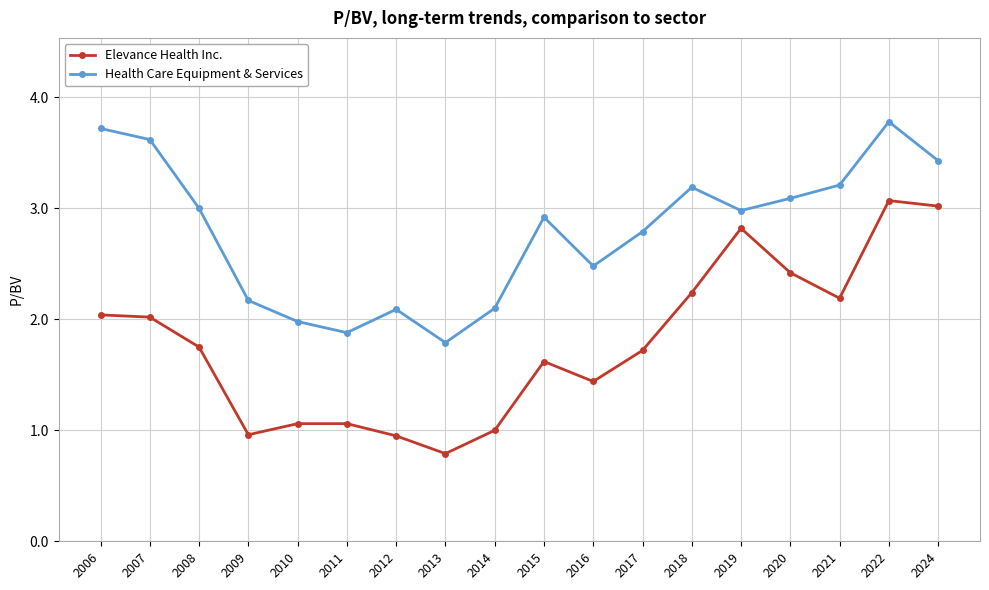

Which series has the largest range (max minus min)?

Elevance Health Inc.